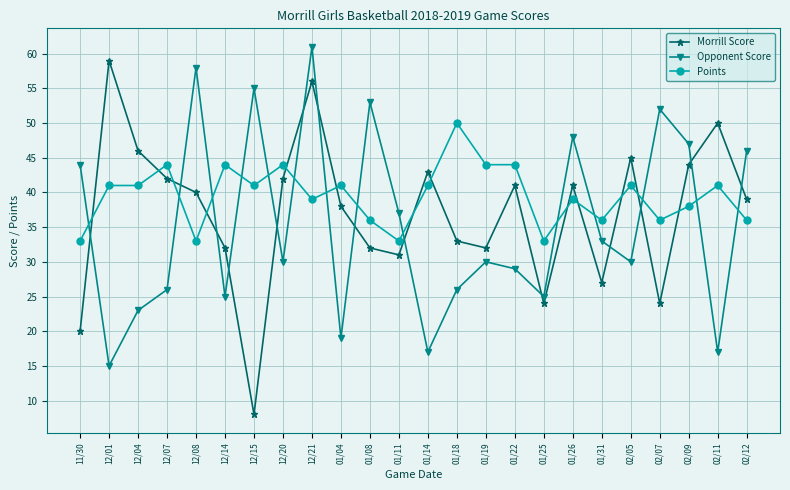

Does the chart have visible grid lines?

Yes